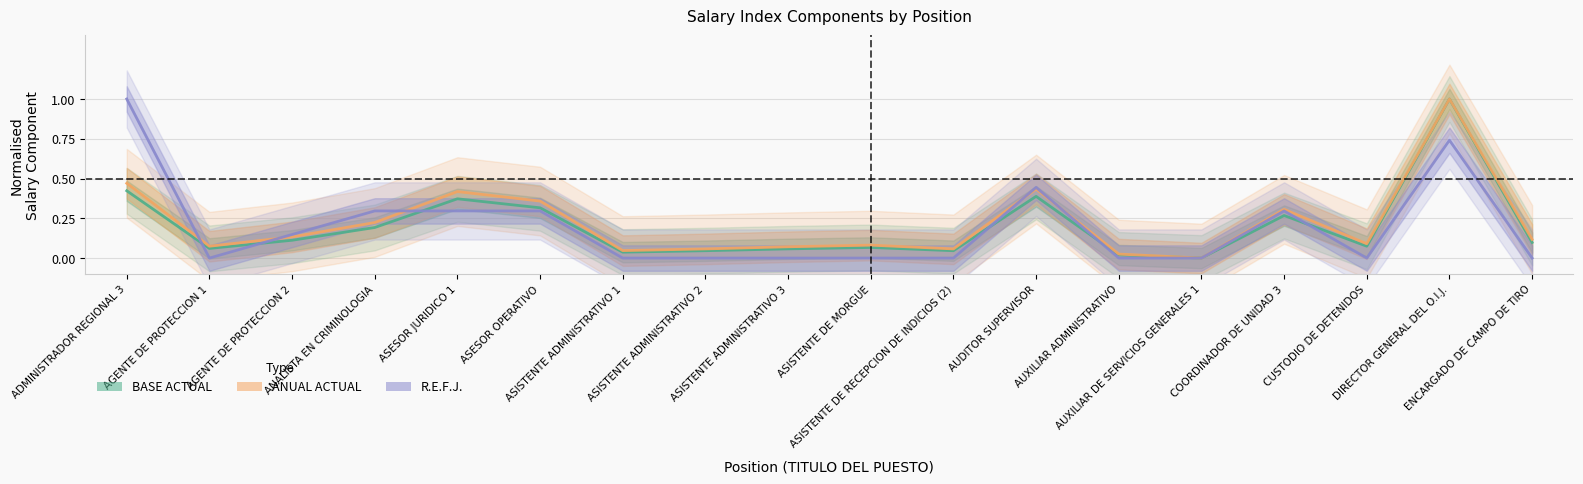

At which label is ANUAL ACTUAL closest to 0?

AUXILIAR DE SERVICIOS GENERALES 1